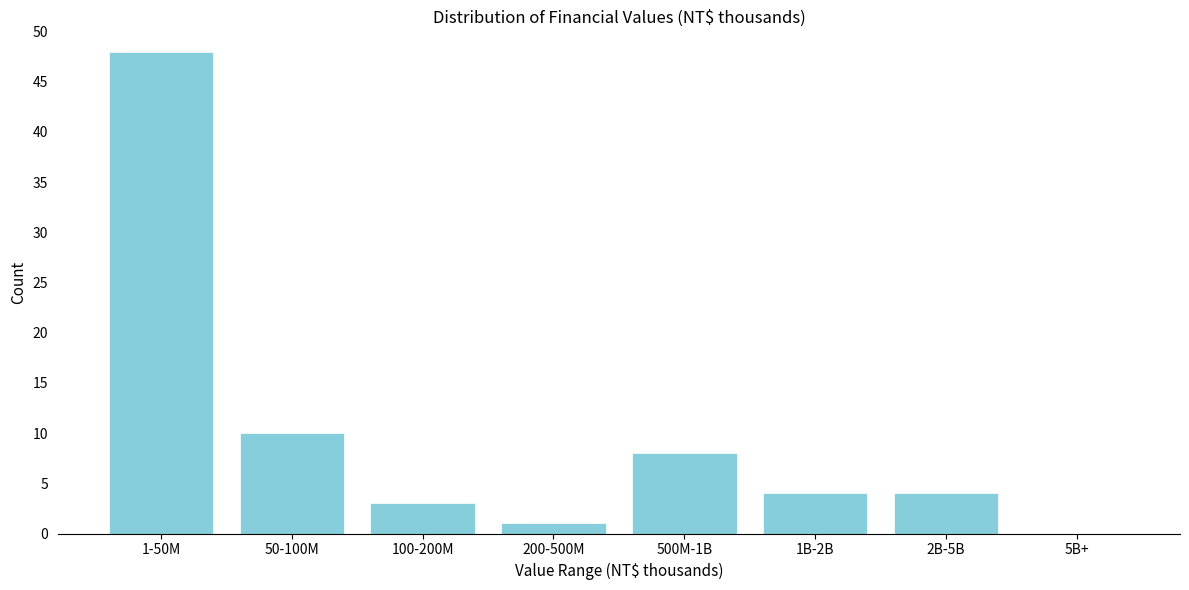

Reading right to left, transcribe all the data shown in this chart.

5B+=0	2B-5B=4	1B-2B=4	500M-1B=8	200-500M=1	100-200M=3	50-100M=10	1-50M=48